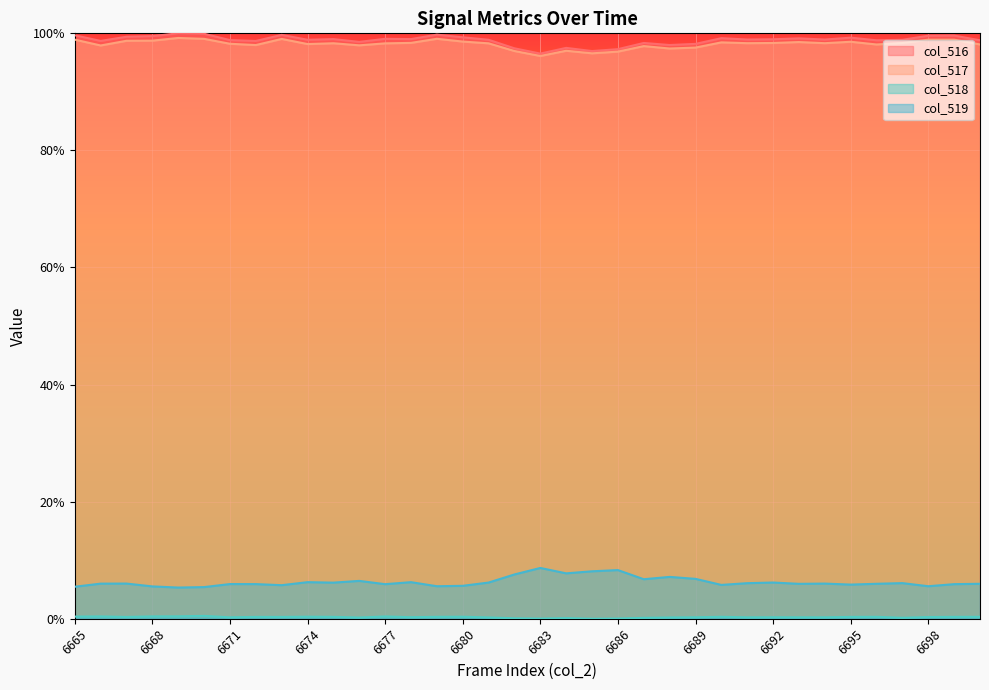

Which category has the lowest value in the col_519 series?

6669